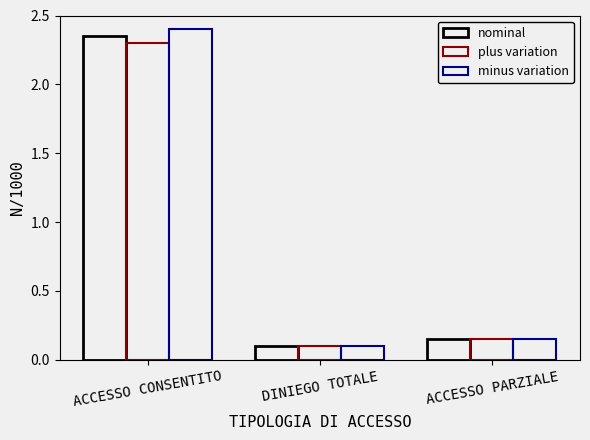

What is the label of the 3rd bar from the right?

ACCESSO CONSENTITO